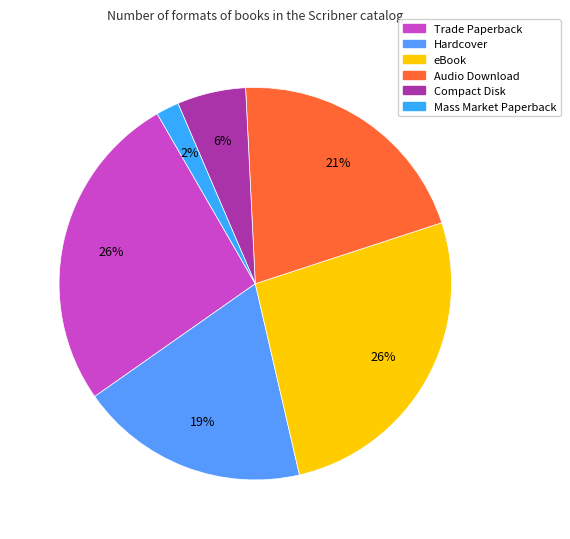

How many segments does this pie chart have?

6